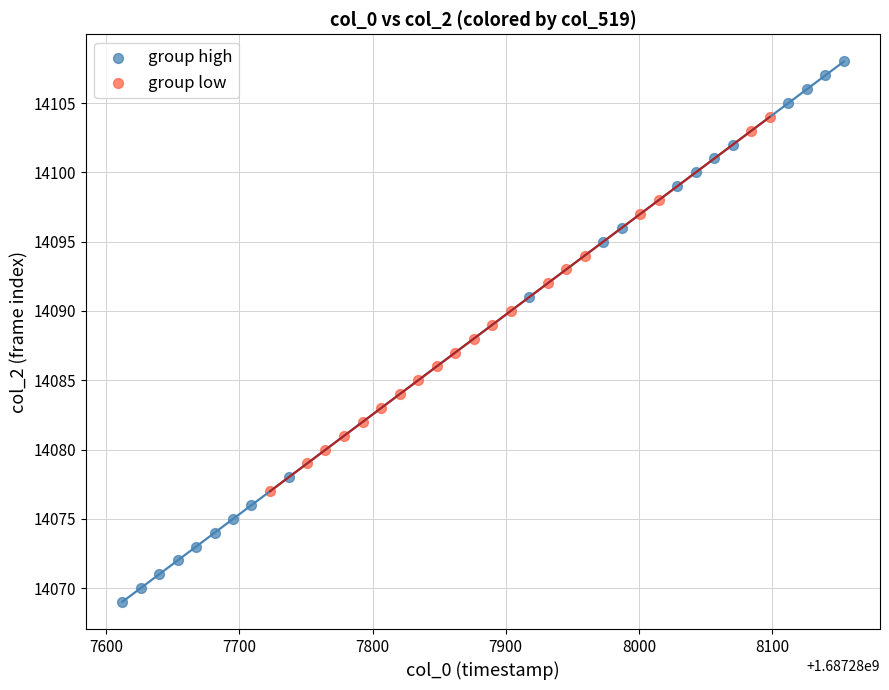

Which series reaches the maximum Y coordinate?

group high